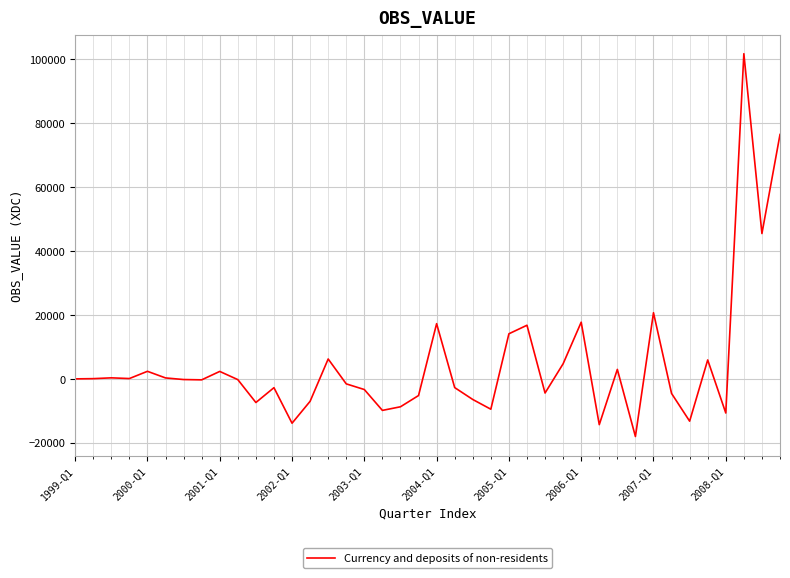

What is the difference between the maximum and minimum values?

119778